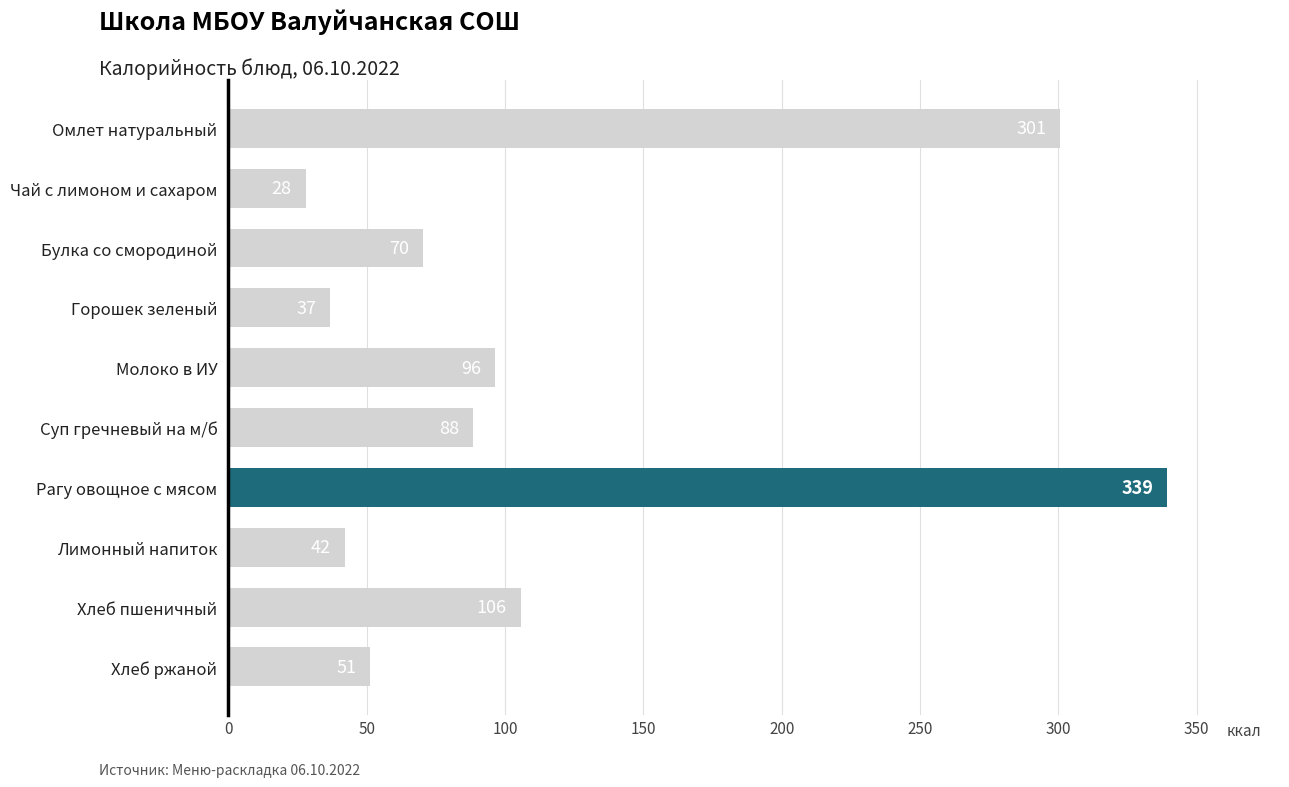

What is the label of the 1st bar from the top?

Омлет натуральный